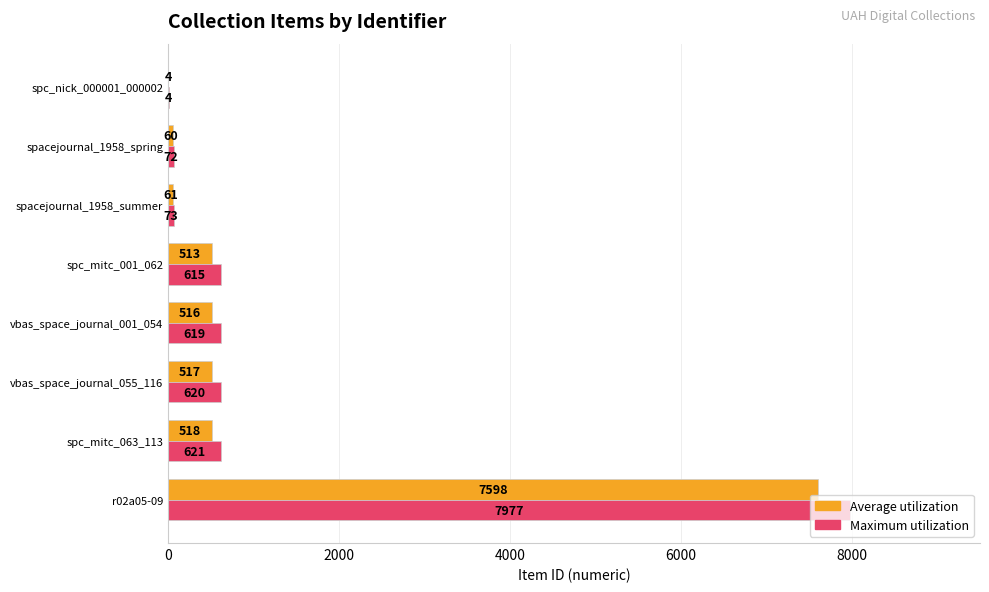

What is the average value of the Maximum utilization series?

1325.6